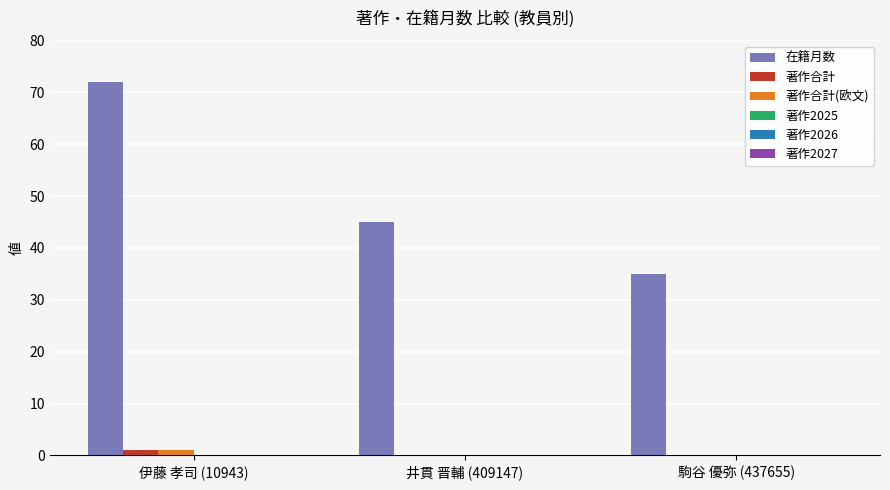

Reading right to left, list all the values displayed in this chart.

在籍月数: 駒谷 優弥 (437655)=35	井貫 晋輔 (409147)=45	伊藤 孝司 (10943)=72
著作合計: 駒谷 優弥 (437655)=0	井貫 晋輔 (409147)=0	伊藤 孝司 (10943)=1
著作合計(欧文): 駒谷 優弥 (437655)=0	井貫 晋輔 (409147)=0	伊藤 孝司 (10943)=1